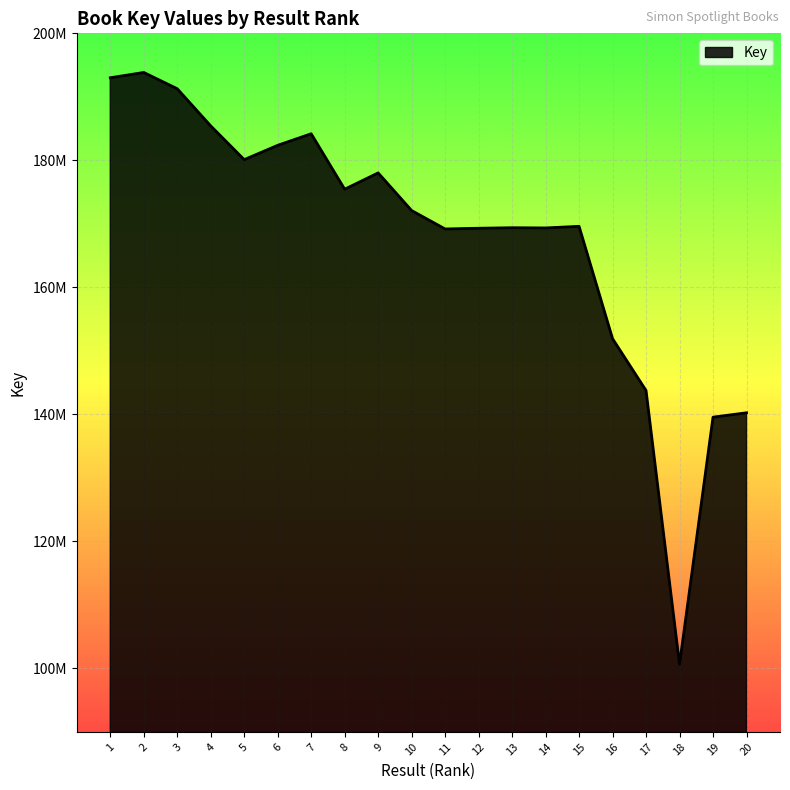

Does the chart have visible grid lines?

Yes